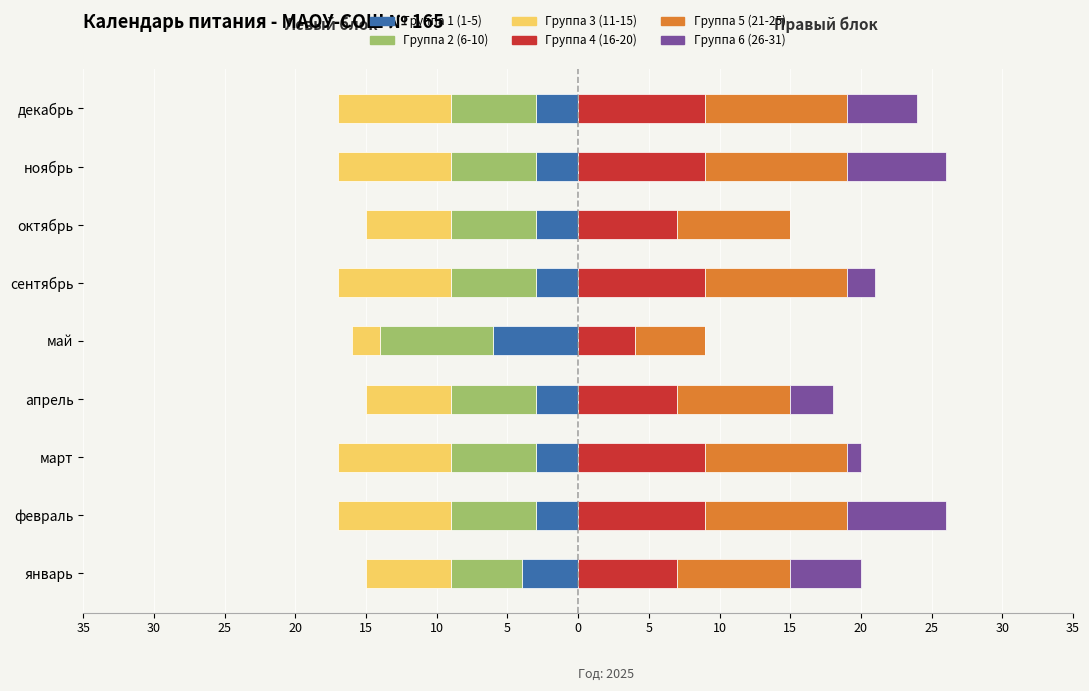

How many series are shown in this chart?

6